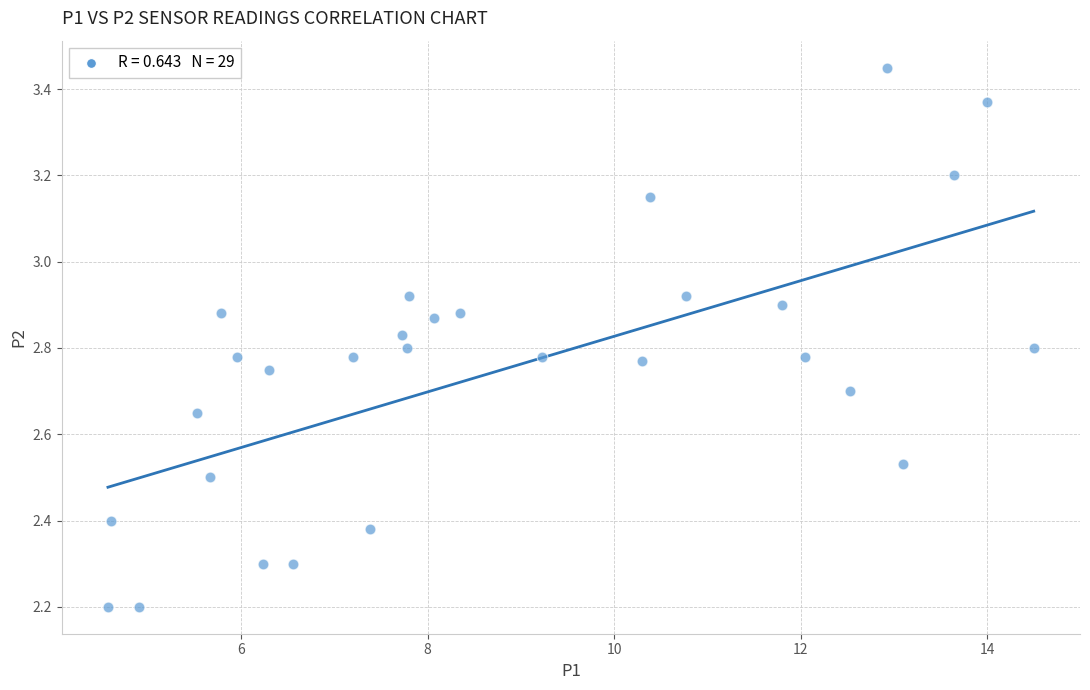

What is the range of X values (max minus min)?

9.9